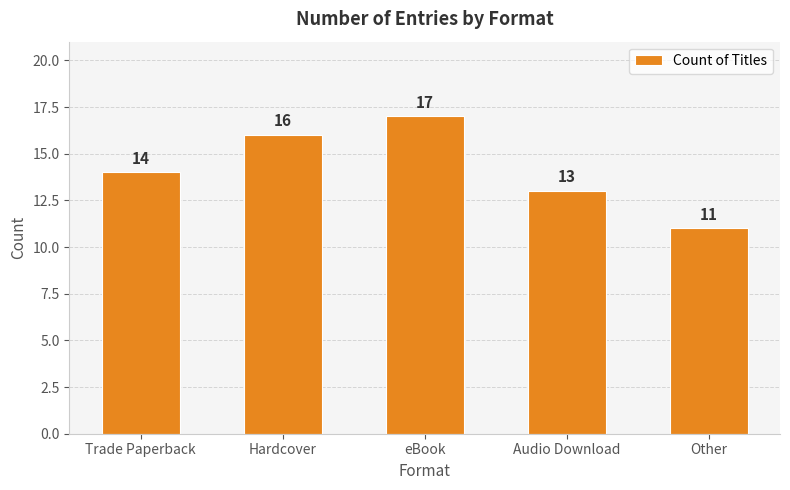

Count the values in the range 13 to 16.

3